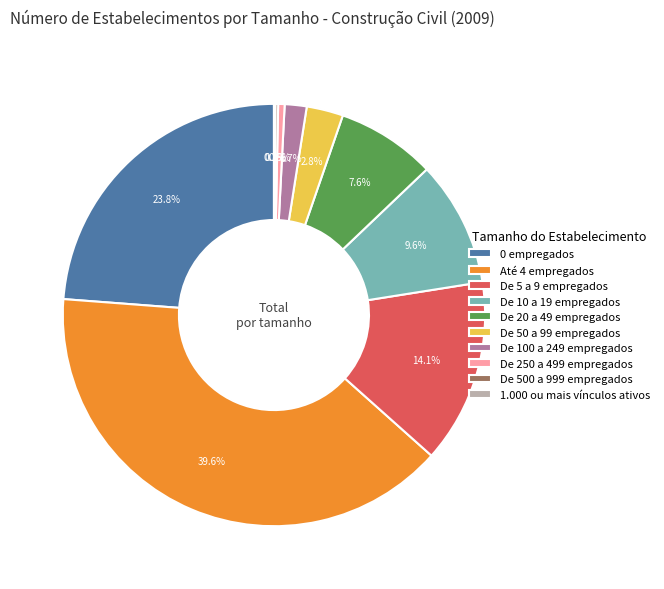

Which slice is the largest?

Até 4 empregados